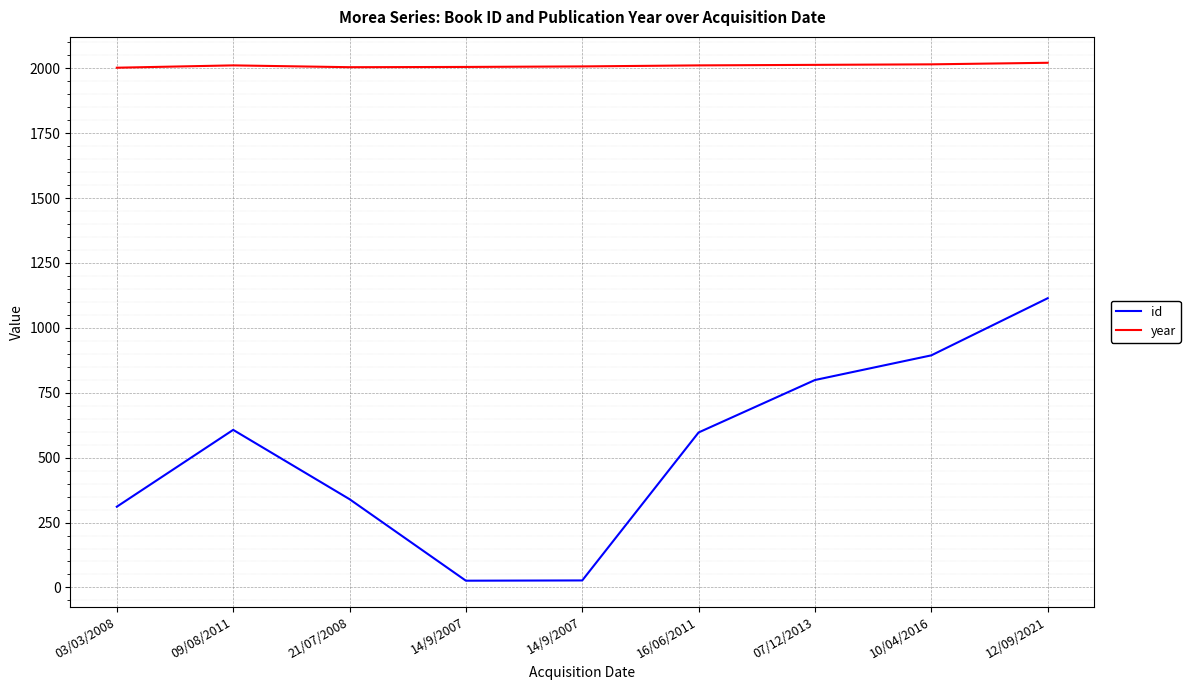

List the series in order of their overall mean, lowest first.

id, year